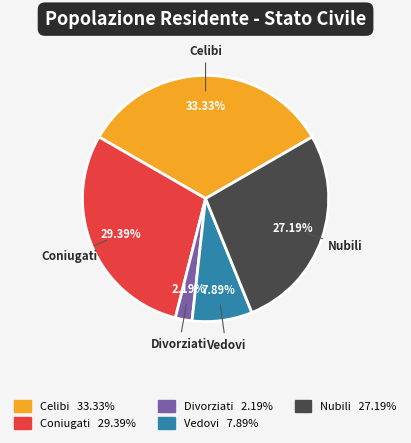

To the nearest percent, what is the difference between the Celibi and Vedovi slice percentages?

25%